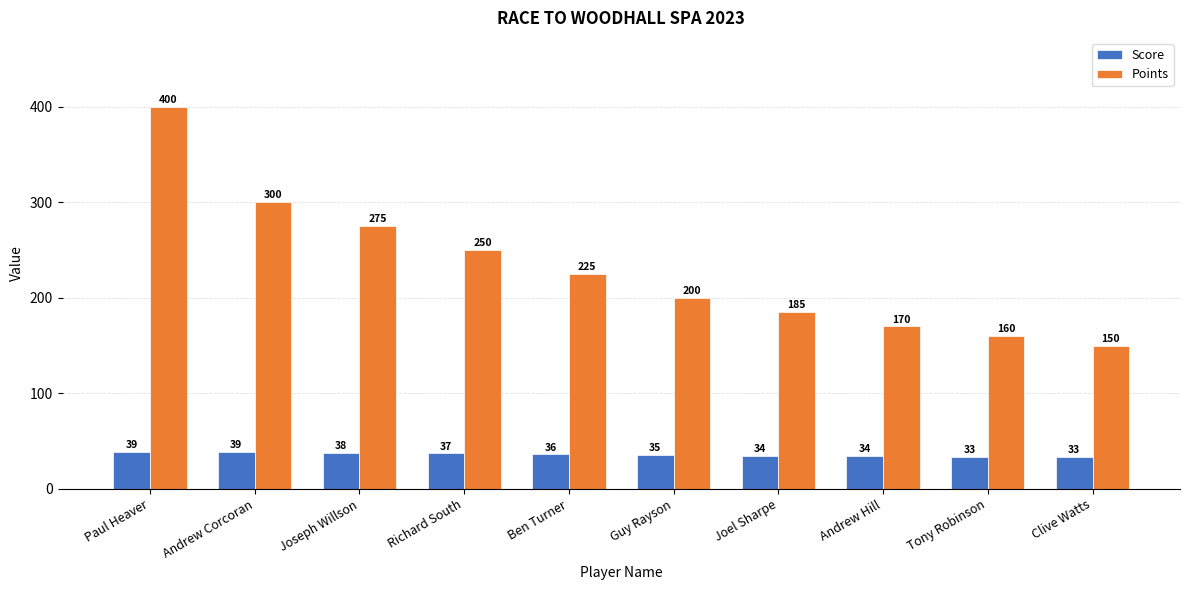

What is the difference between the maximum and minimum values in the Points series?

250